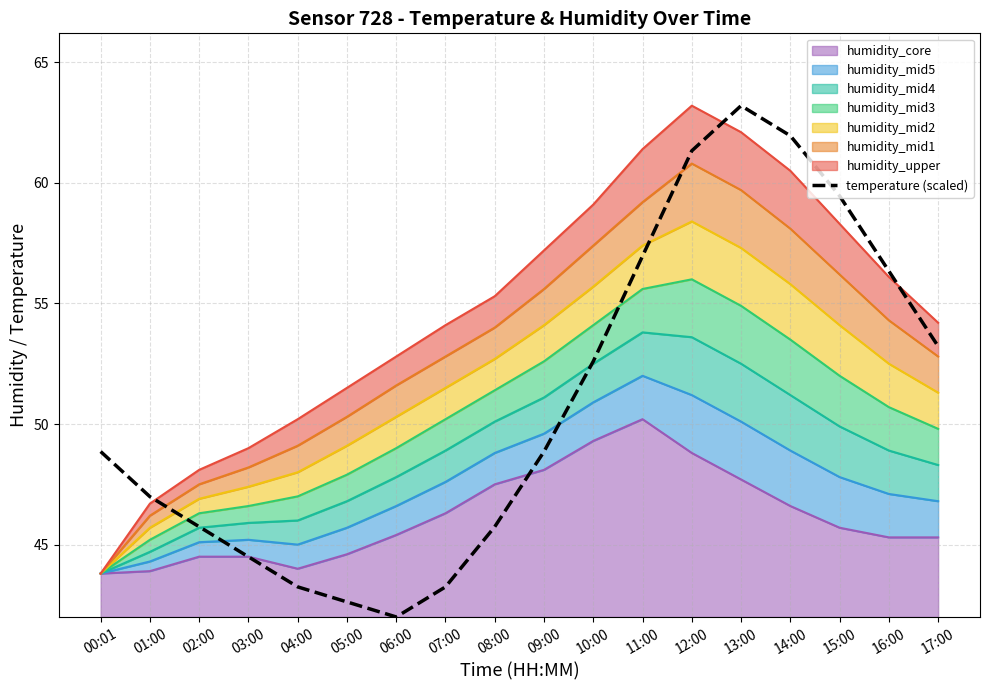

What is the change in value from 09:00 to 13:00?

+14.3